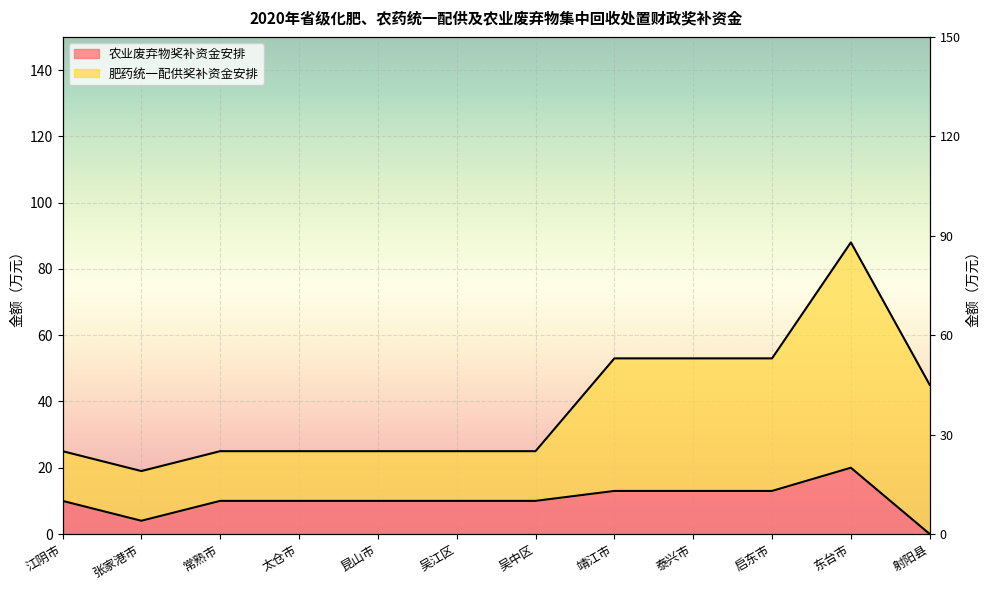

Reading left to right, what are all the values shown in this chart?

10	4	10	10	10	10	10	13	13	13	20	0